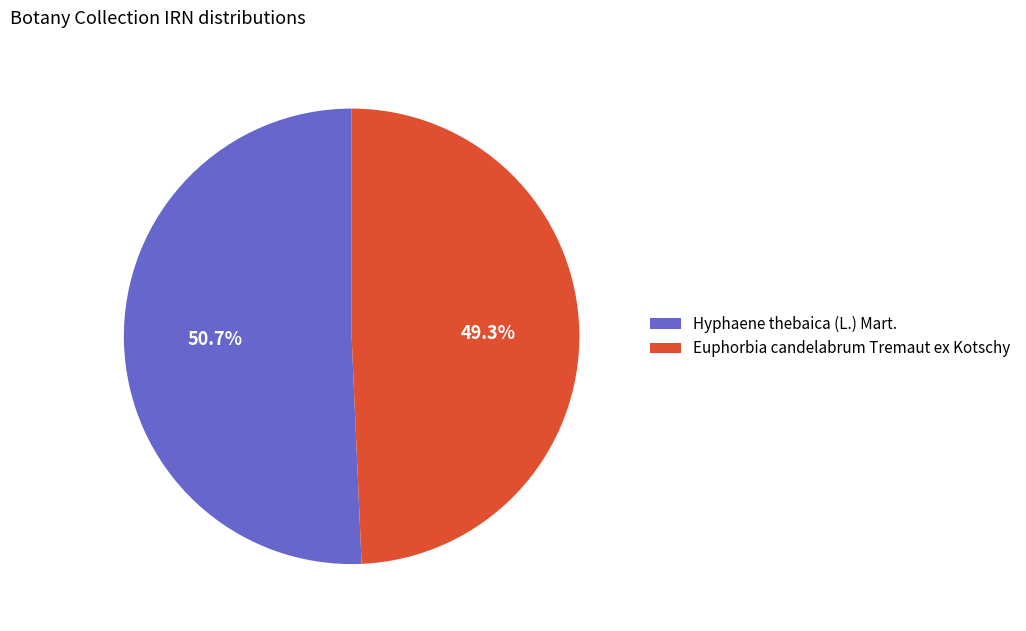

The Hyphaene thebaica (L.) Mart. slice represents 51% of the pie. True or false?

True